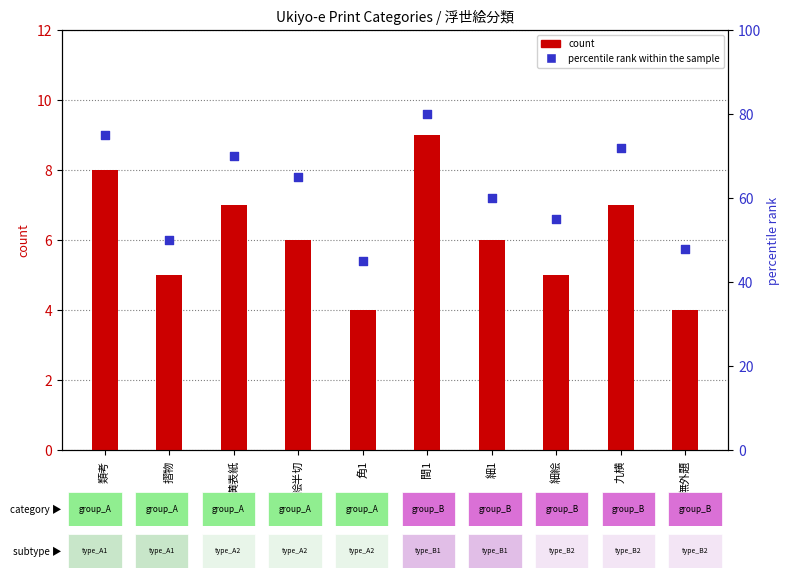

What is the total value across all series at 無外題?

52